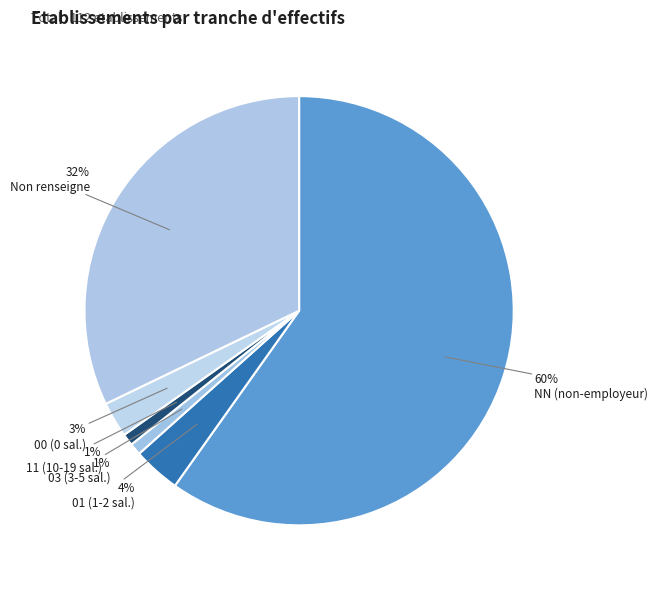

Does any single category account for the majority?

Yes